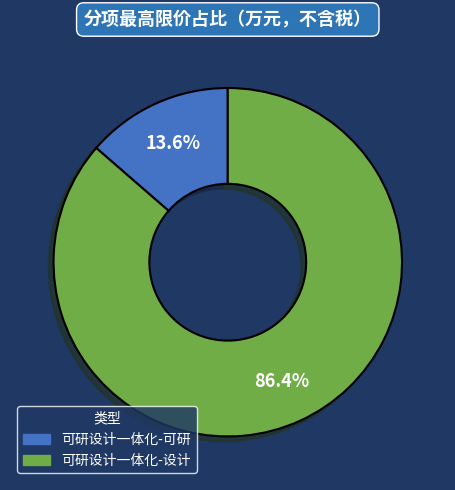

How many segments does this pie chart have?

2